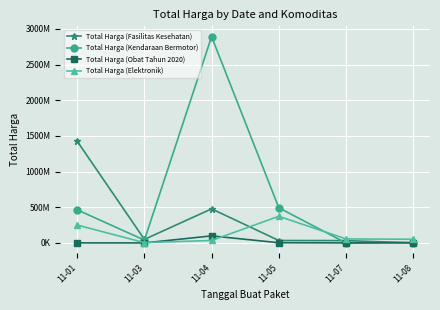

Reading left to right, what are all the values shown in this chart?

Total Harga (Fasilitas Kesehatan): 1425867900	49730040	477600000	34000000	32441200	577875
Total Harga (Kendaraan Bermotor): 464002100	39440000	2892122000	493000000	0	0
Total Harga (Obat Tahun 2020): 333600	78000	98772570	2772000	265000	4672200
Total Harga (Elektronik): 250350000	4350000	34292000	373404000	56152800	51601000